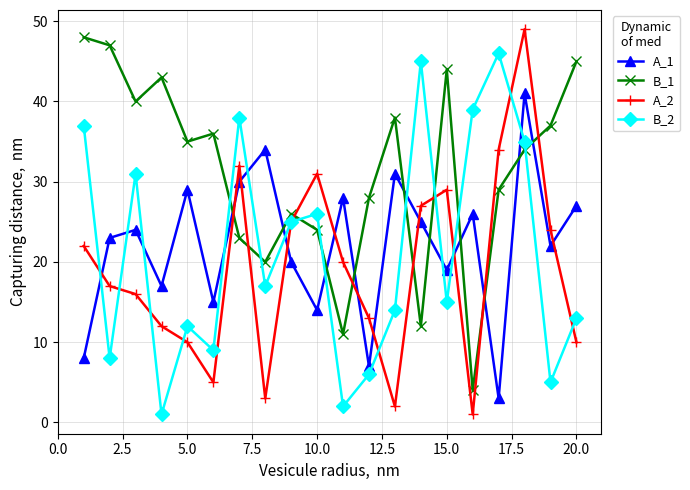

Which series has the largest total across all categories?

B_1